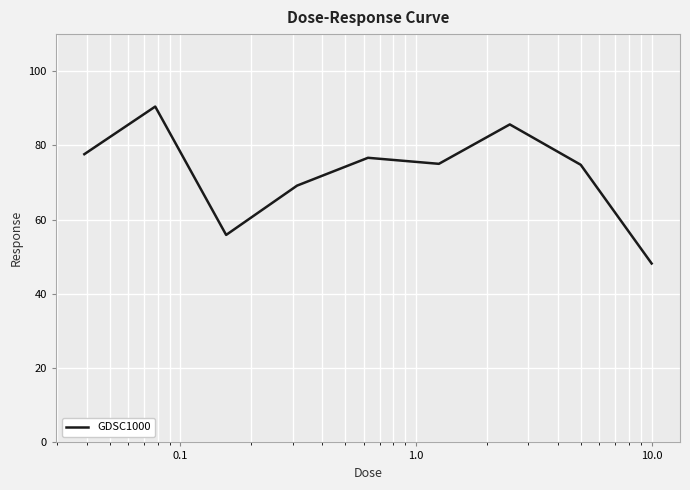

What is the minimum value shown in the chart?

48.2